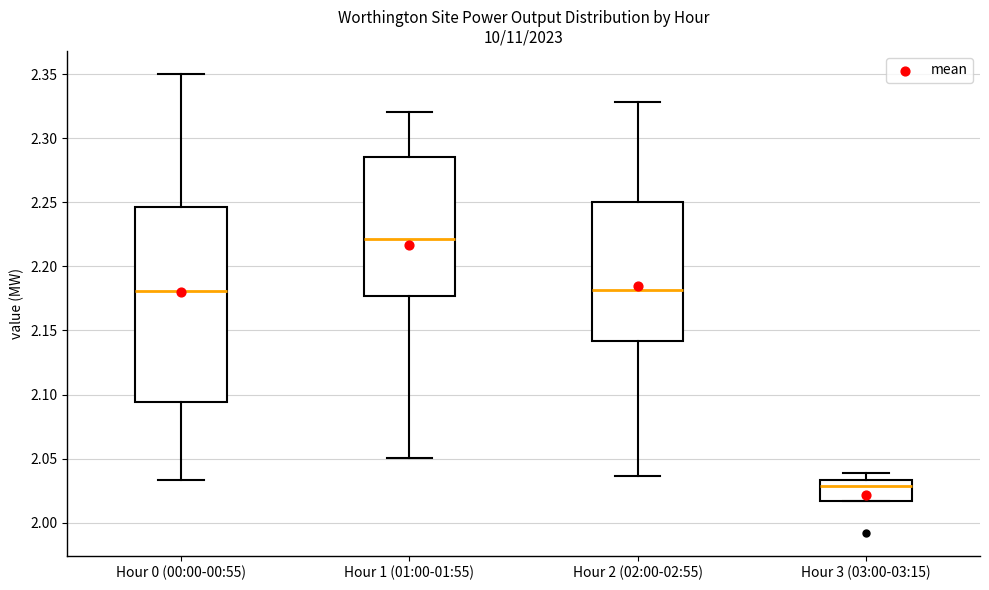

Reading left to right, read every box against the y-axis: the position of its median line, the range the box covers, and the ends of its whiskers. The values are not printed on the chart, so give them approximately, as read against the axis.

Hour 0 (00:00-00:55): median 2.180, box 2.095 to 2.245, whiskers 2.035 to 2.350
Hour 1 (01:00-01:55): median 2.220, box 2.175 to 2.285, whiskers 2.050 to 2.320
Hour 2 (02:00-02:55): median 2.180, box 2.140 to 2.250, whiskers 2.035 to 2.330
Hour 3 (03:00-03:15): median 2.030, box 2.015 to 2.035, whiskers 2.015 to 2.040